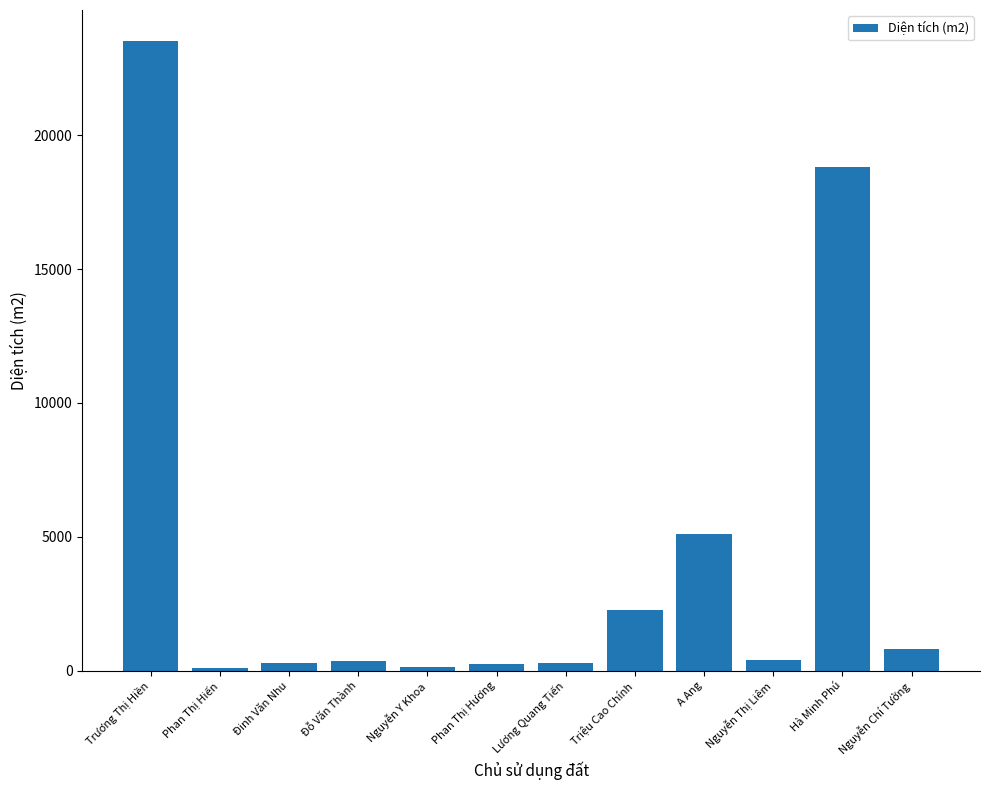

The value at Trương Thị Hiền is 33299.8. True or false?

False